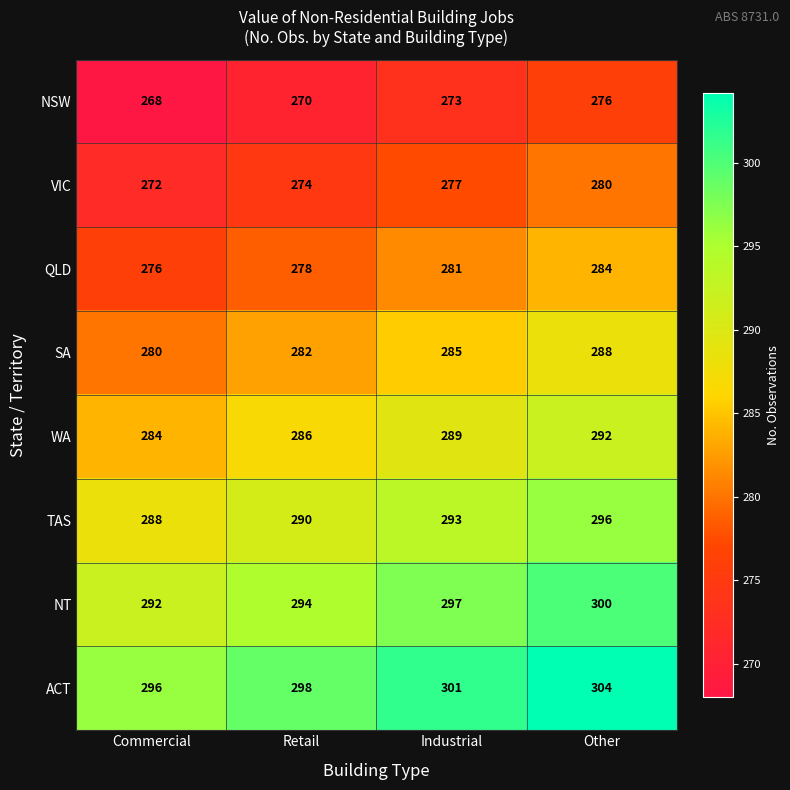

Count the WA values in the range 286 to 292.

3